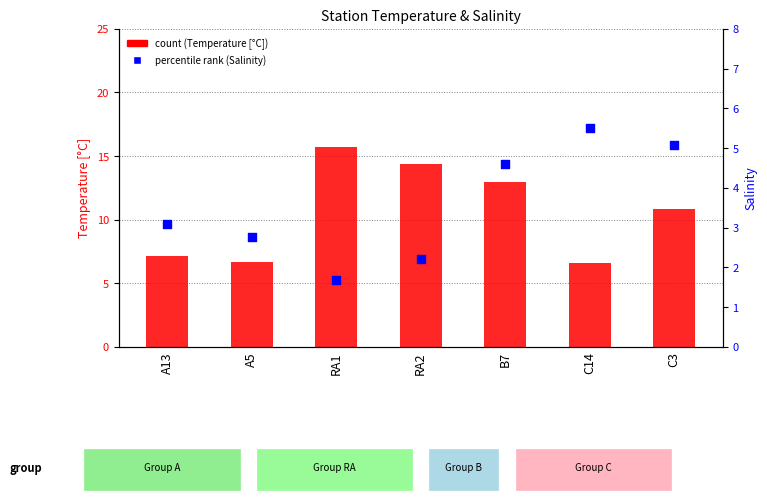

Is the value of percentile rank (Salinity) at C3 greater than the value of count (Temperature [°C]) at A5?

No